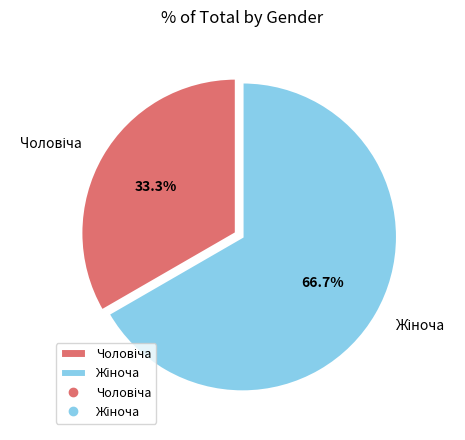

Is there any slice that represents more than half of the pie?

Yes